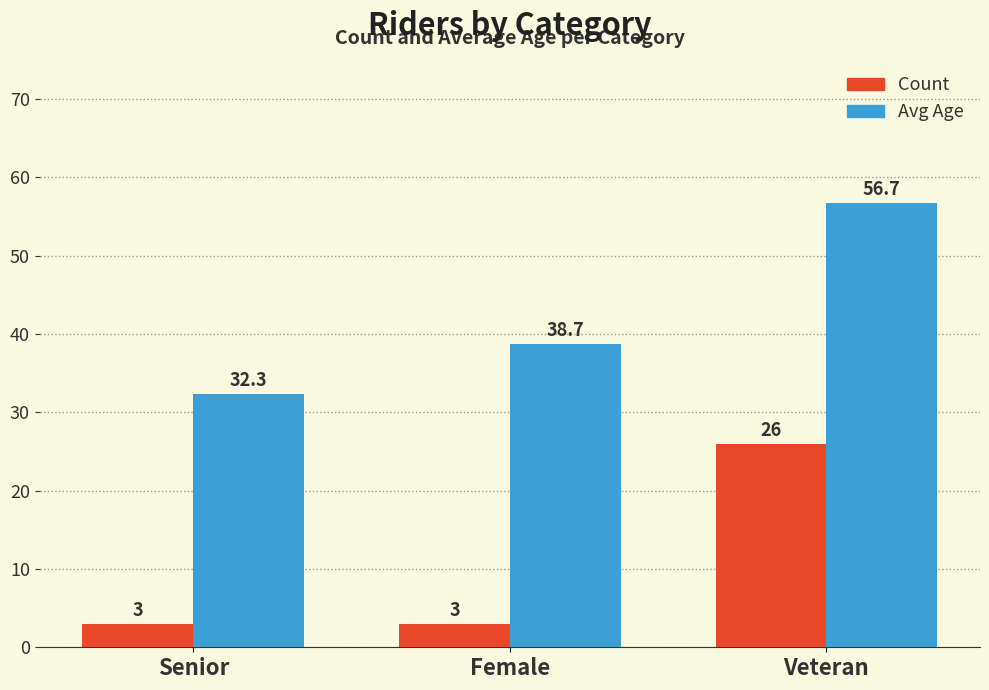

Reading left to right, extract all data points from this chart.

Count: Senior=3.0	Female=3.0	Veteran=26.0
Avg Age: Senior=32.3	Female=38.7	Veteran=56.7